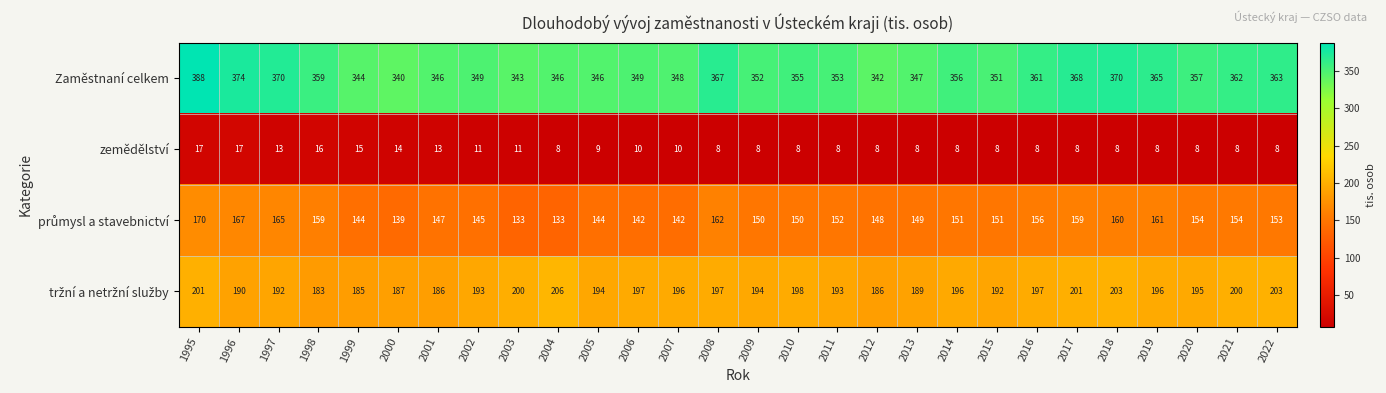

How many zemědělství values are between 8 and 13?

23